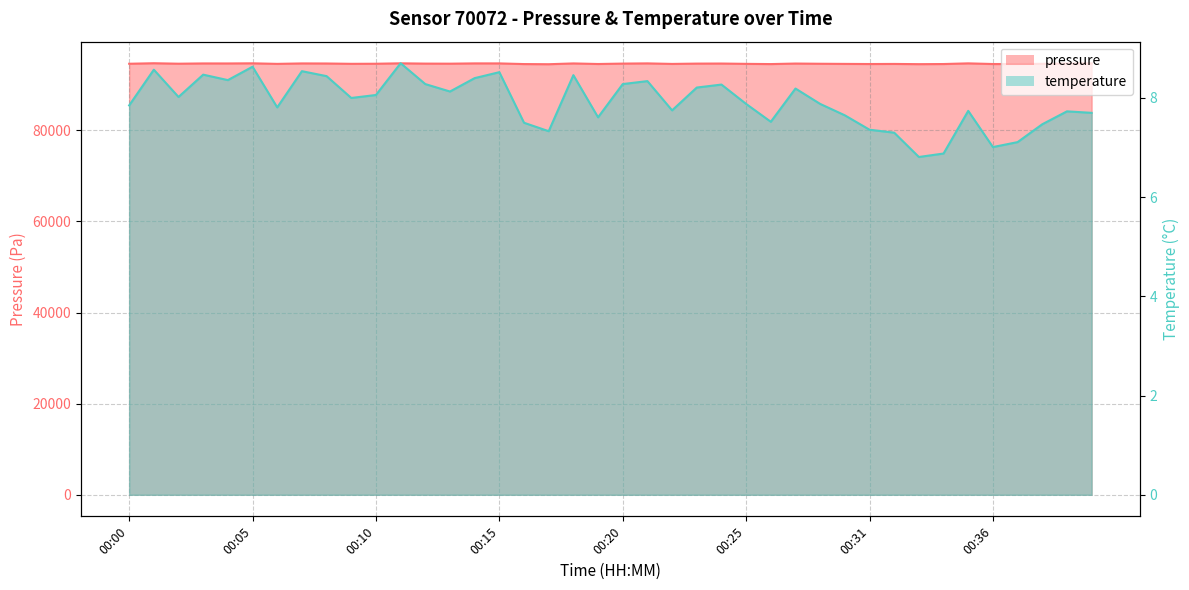

What is the approximate value of pressure at 00:22?

94594.7